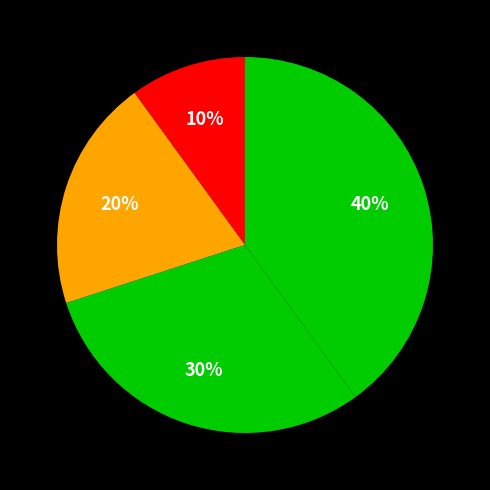

To the nearest percent, what is the average slice percentage?

25%